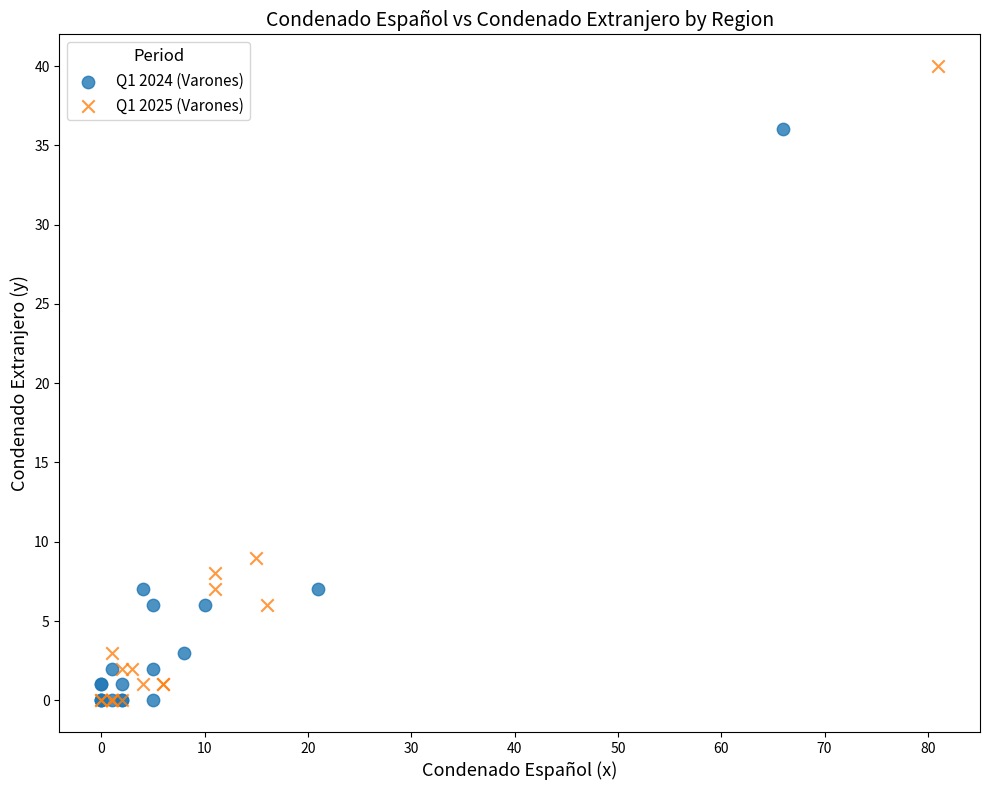

Which series has the widest spread of Y values?

Q1 2025 (Varones)